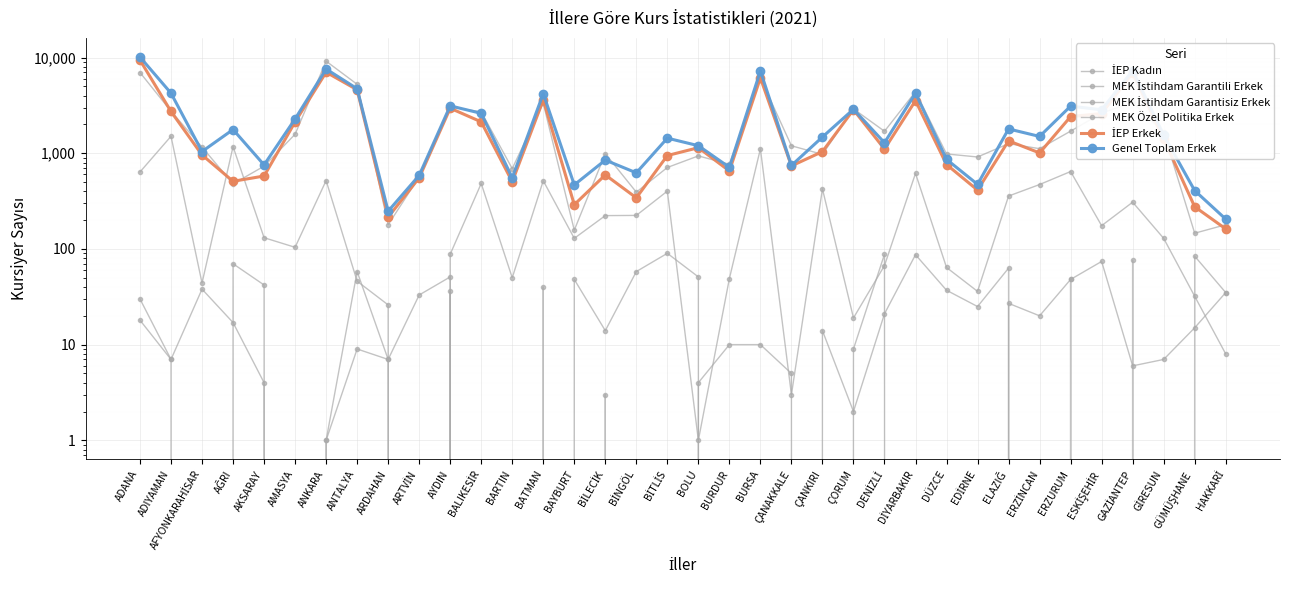

How many distinct data groups are displayed?

6